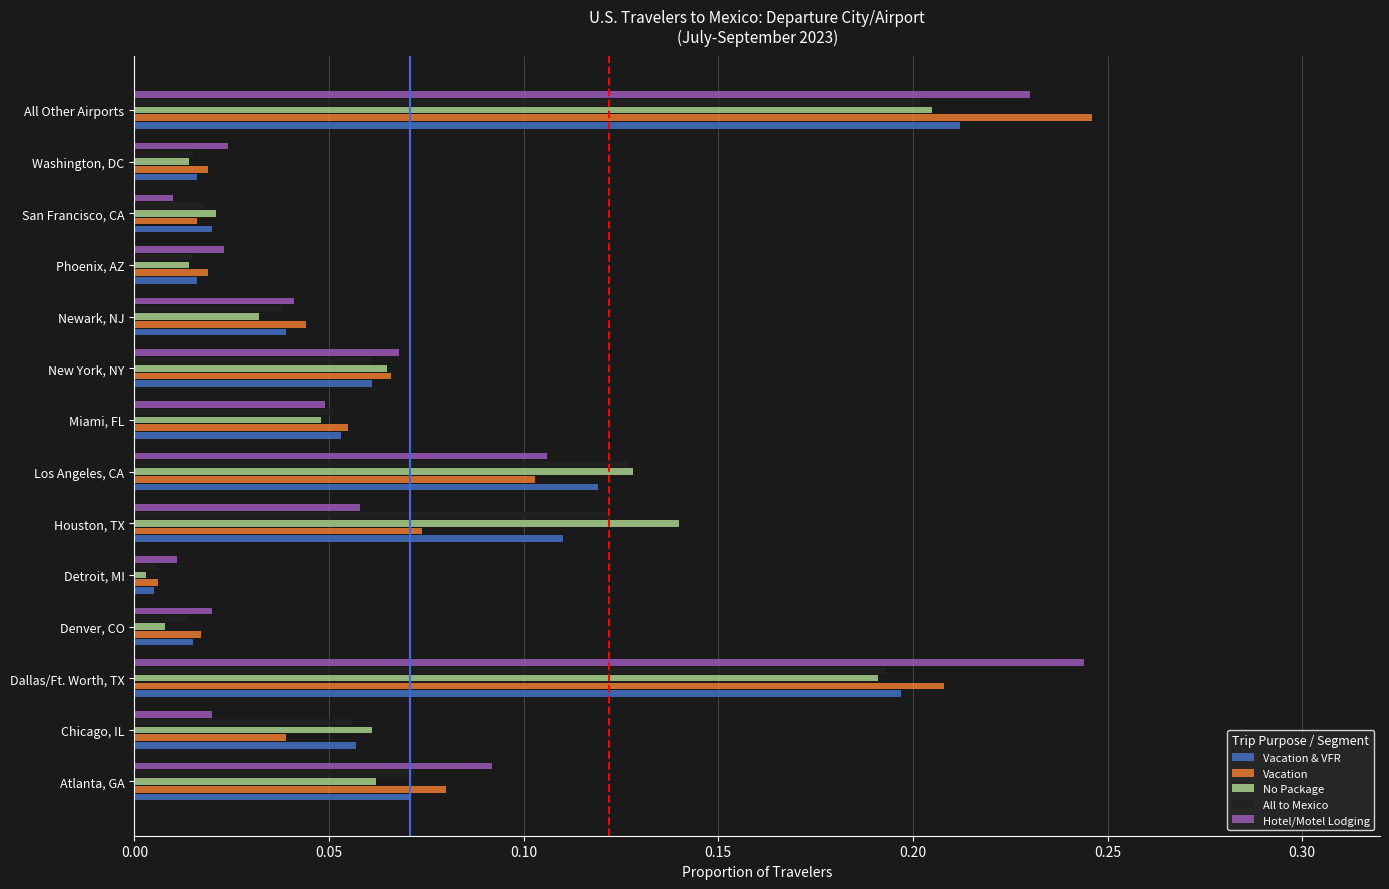

At which category is the sum across all series the highest?

All Other Airports